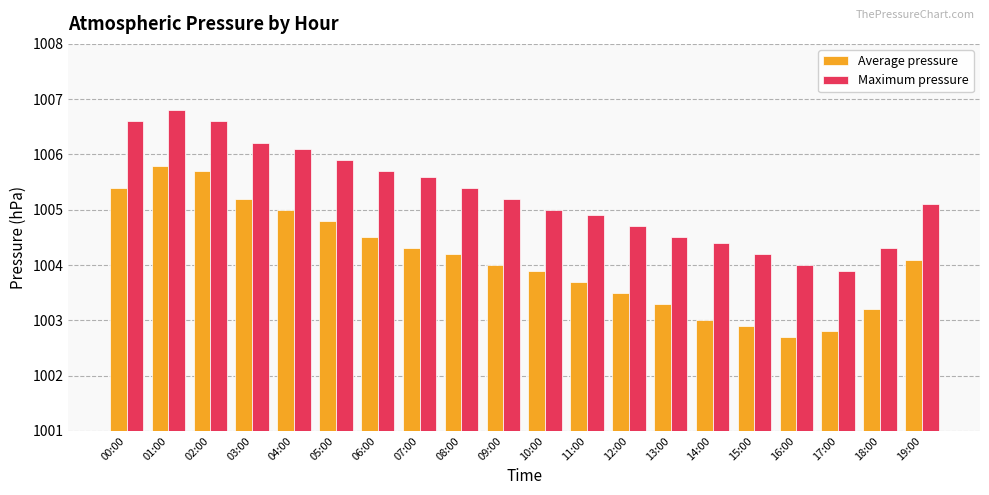

What is the label of the 12th bar from the right?

08:00